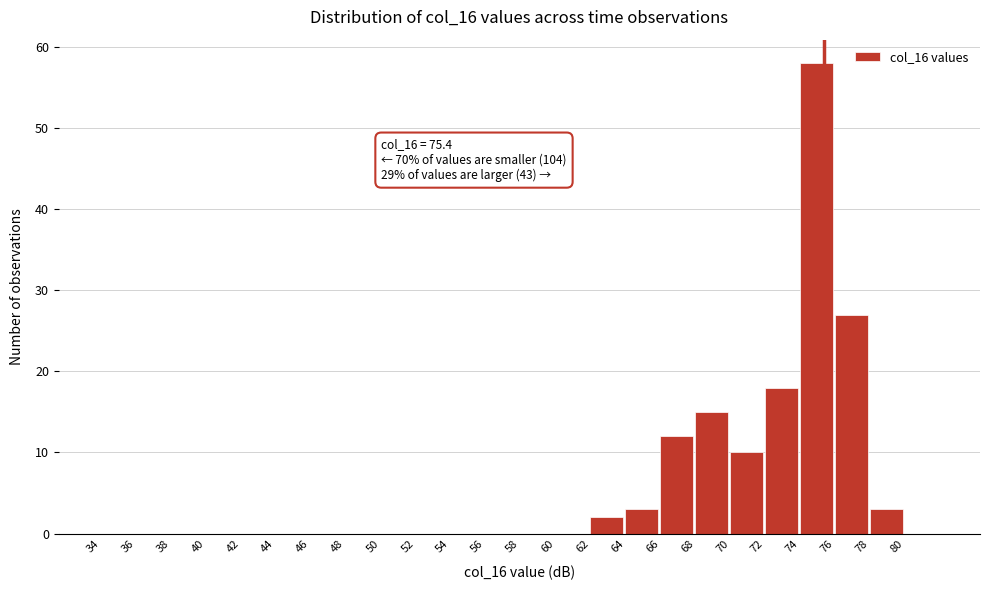

Which range on the x-axis has the tallest bar?

74 to 76